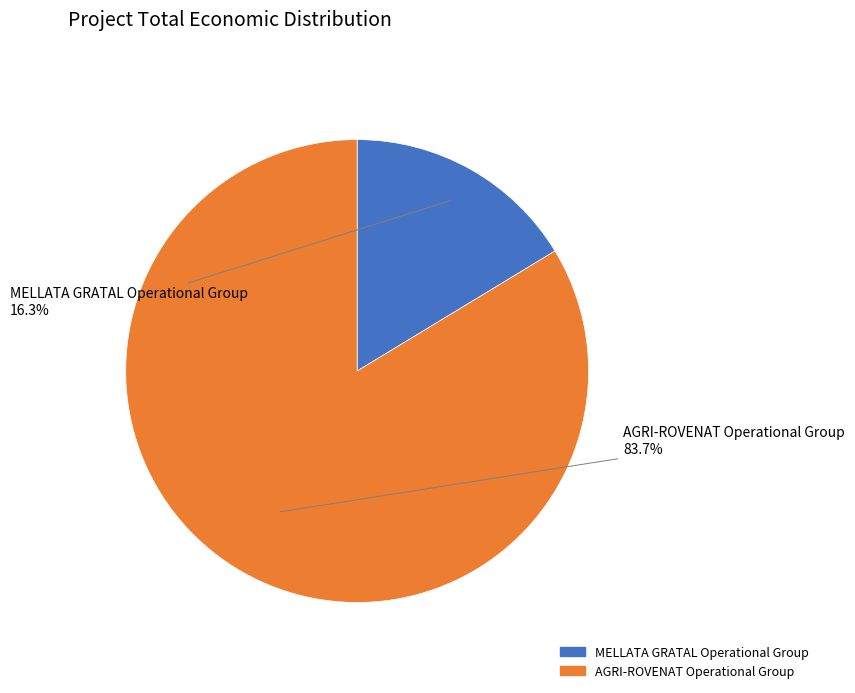

What percentage is NOT represented by MELLATA GRATAL Operational Group?

83.7%